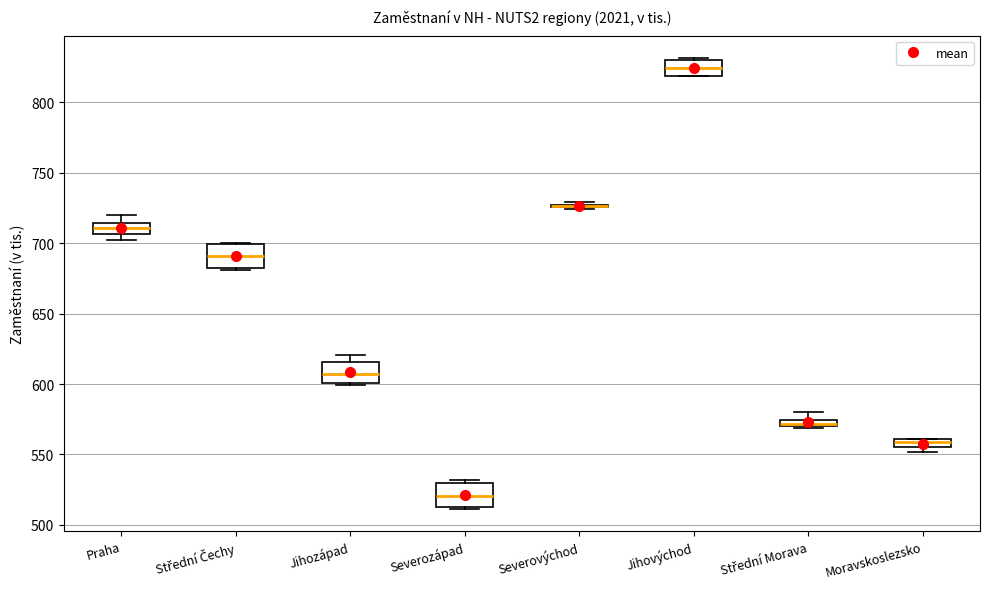

Where does the upper whisker of the box for Praha end on the y-axis? The values are not printed on the chart, so give them approximately, as read against the axis.

720